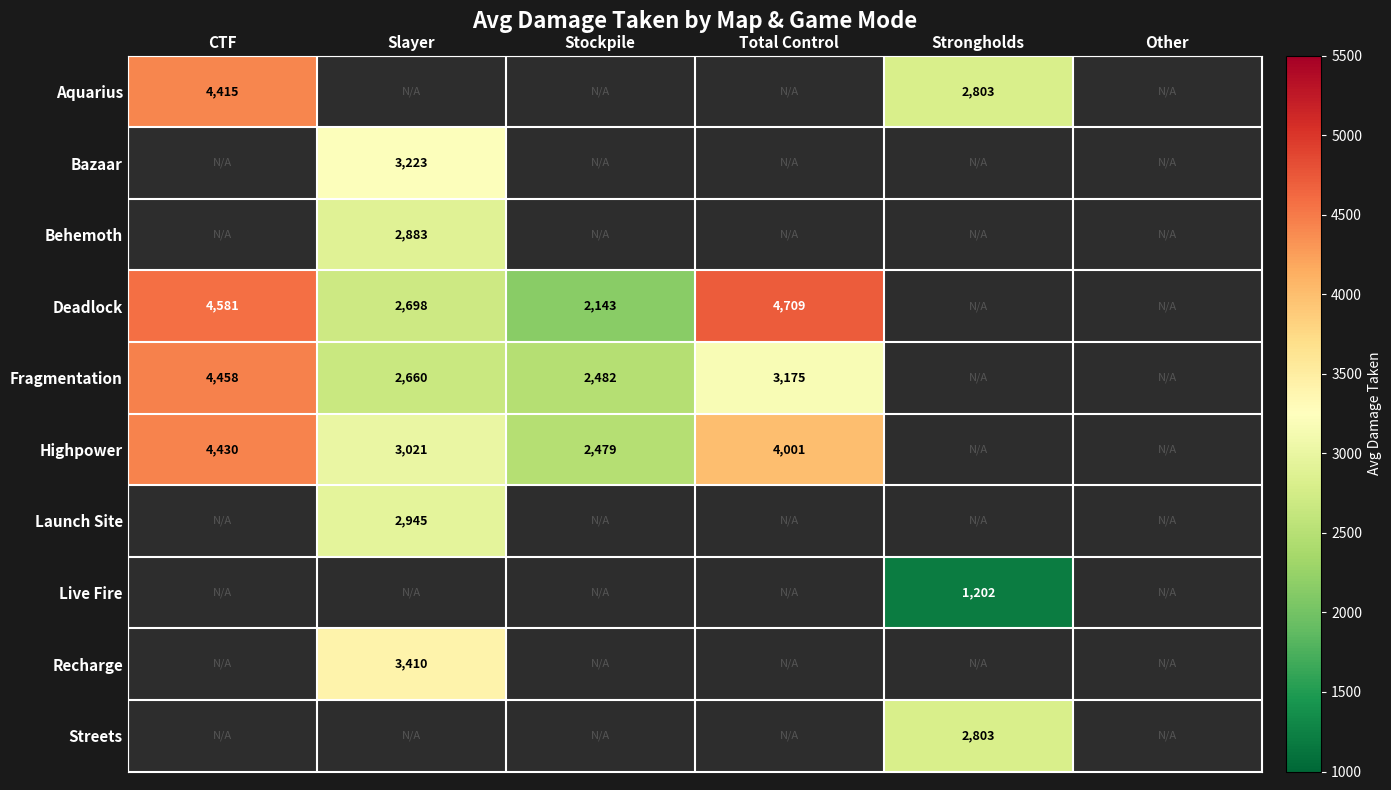

The value of Highpower at Slayer is 1284. True or false?

False